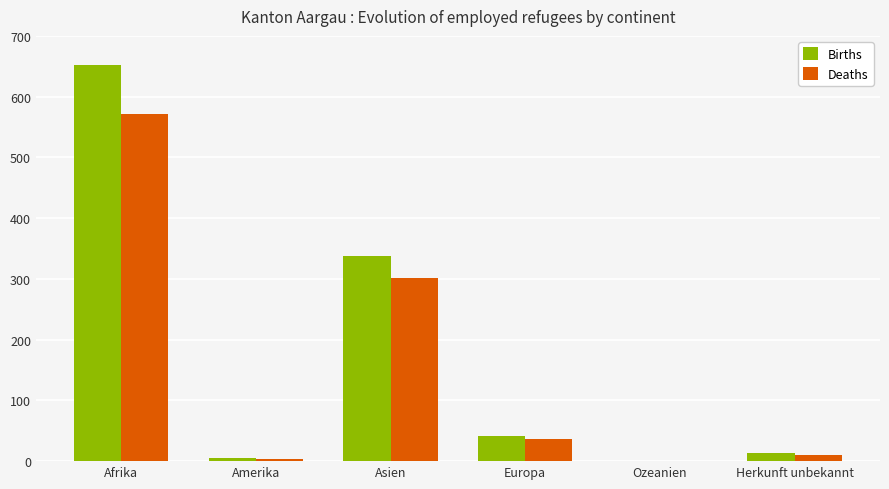

Where does the Deaths series first go above 37?

Afrika